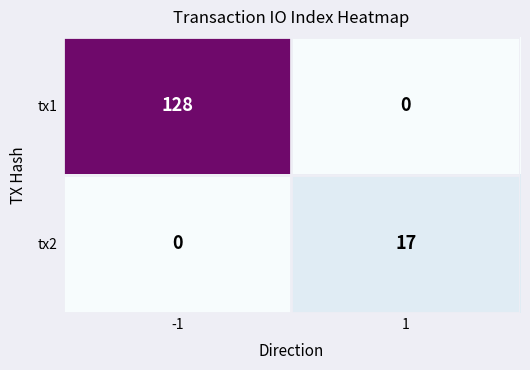

What is the difference between the maximum and minimum values in the tx1 series?

128